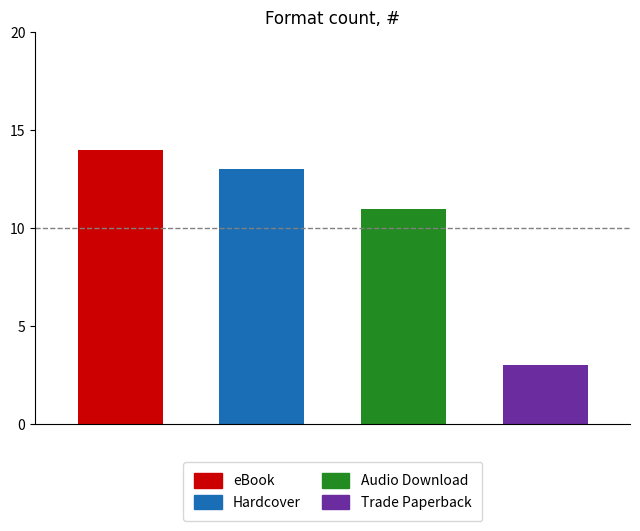

The chart shows a value of 4 at Trade Paperback. True or false?

False